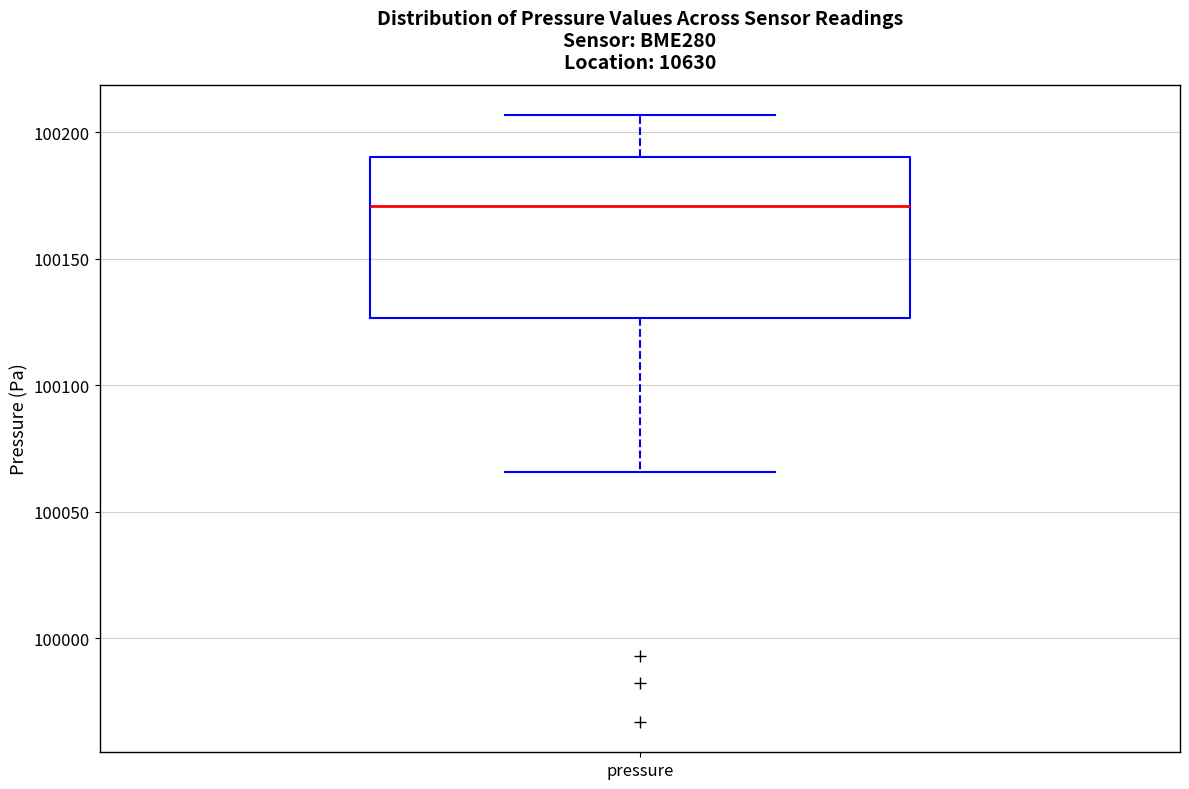

Read this box plot against the y-axis: the position of the median line, the range covered by the box, and the ends of both whiskers. The values are not printed on the chart, so give them approximately, as read against the axis.

median 100170, box 100125 to 100190, whiskers 100065 to 100205